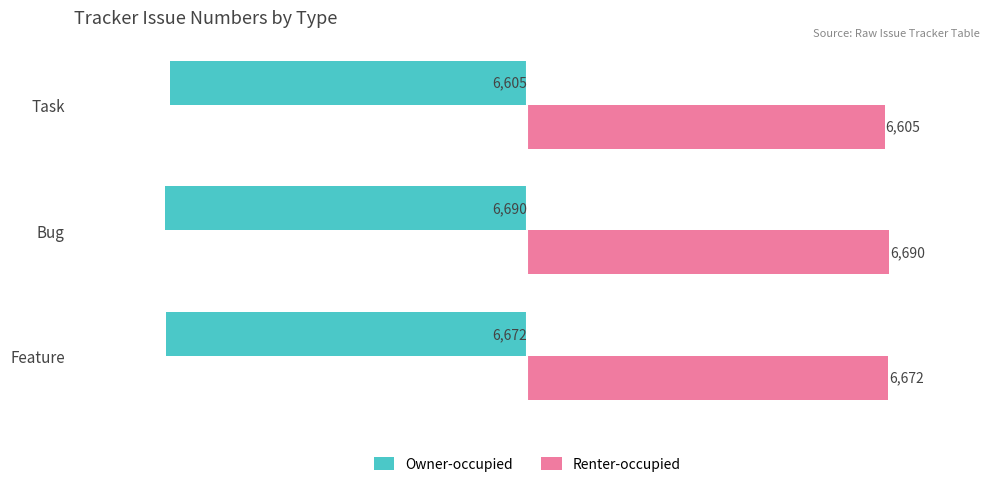

The Renter-occupied series shows 1766 at Task. True or false?

False